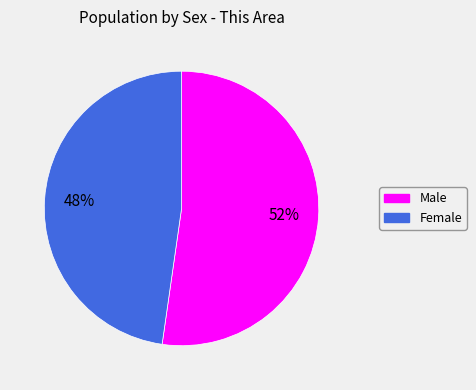

To the nearest percent, what is the average slice percentage?

50%